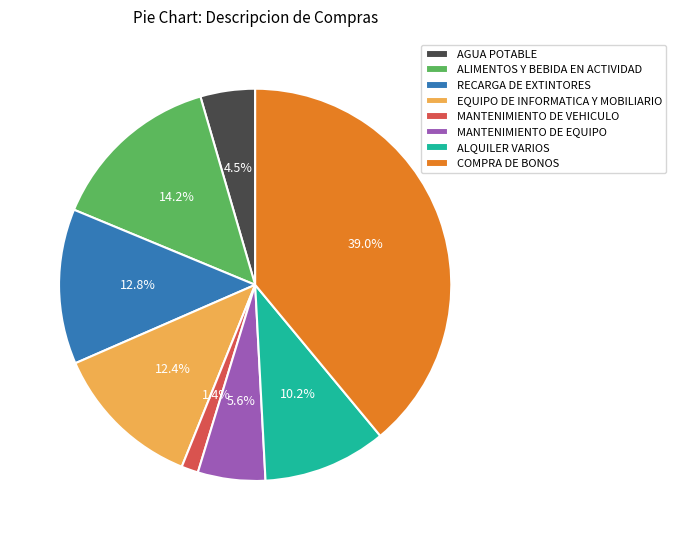

To the nearest percent, what percentage of the pie is MANTENIMIENTO DE VEHICULO?

1%